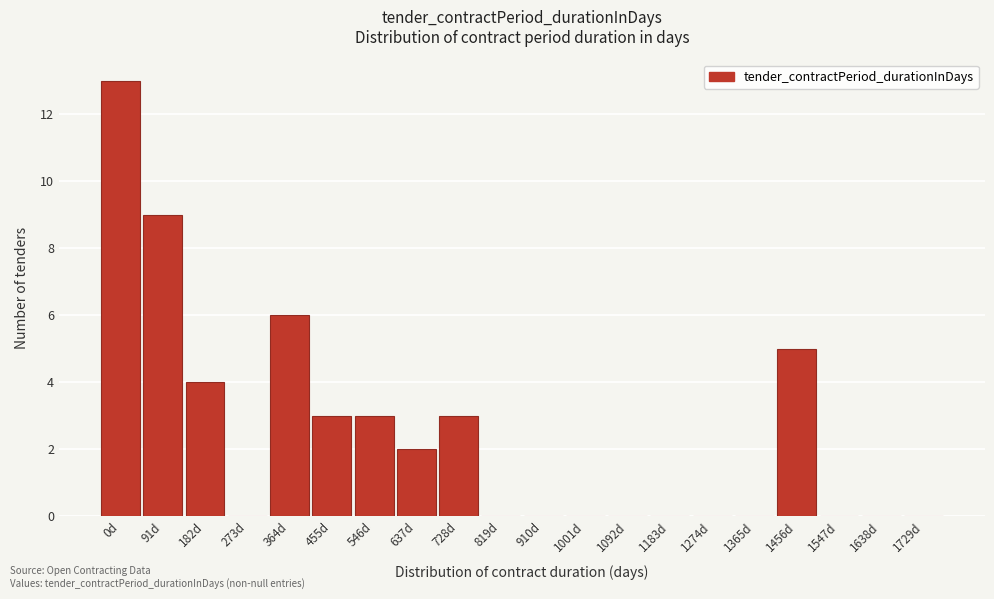

Reading left to right, extract all data points from this chart.

0d=13	91d=9	182d=4	273d=0	364d=6	455d=3	546d=3	637d=2	728d=3	819d=0	910d=0	1001d=0	1092d=0	1183d=0	1274d=0	1365d=0	1456d=5	1547d=0	1638d=0	1729d=0